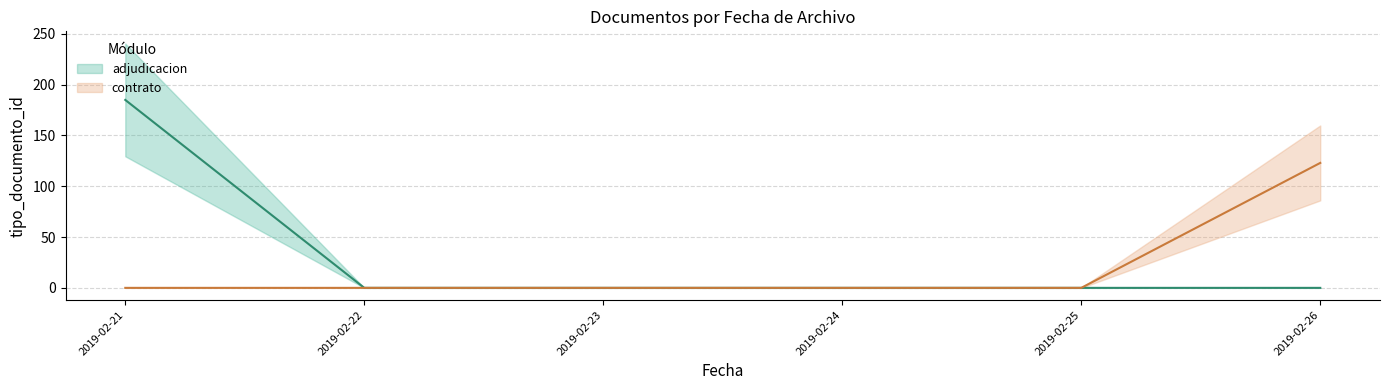

What is the value of the contrato (line) point at the 6th from the left?

123